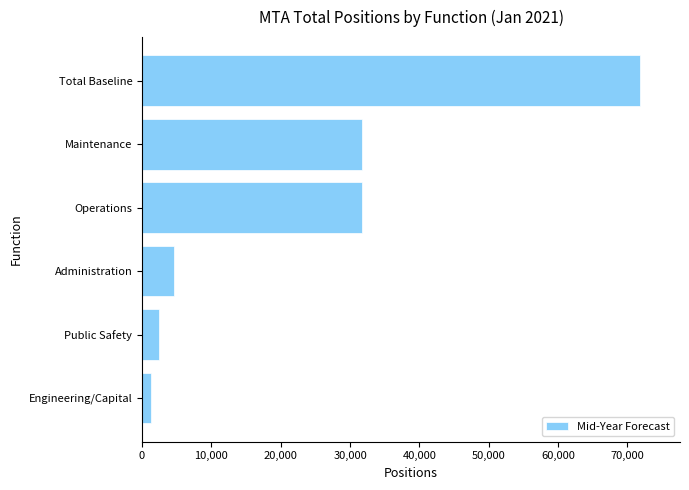

What is the difference between the maximum and minimum values?

70486.0